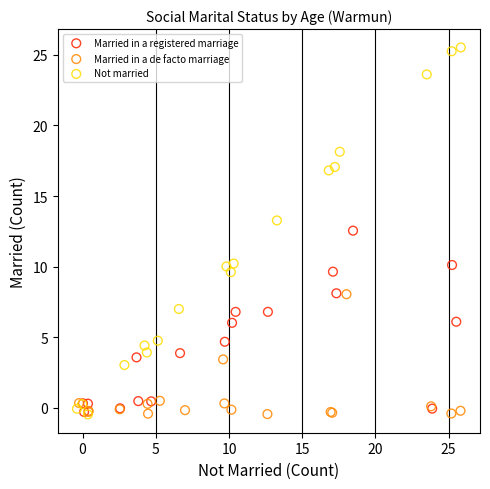

Which series contains the highest Y value?

Not married